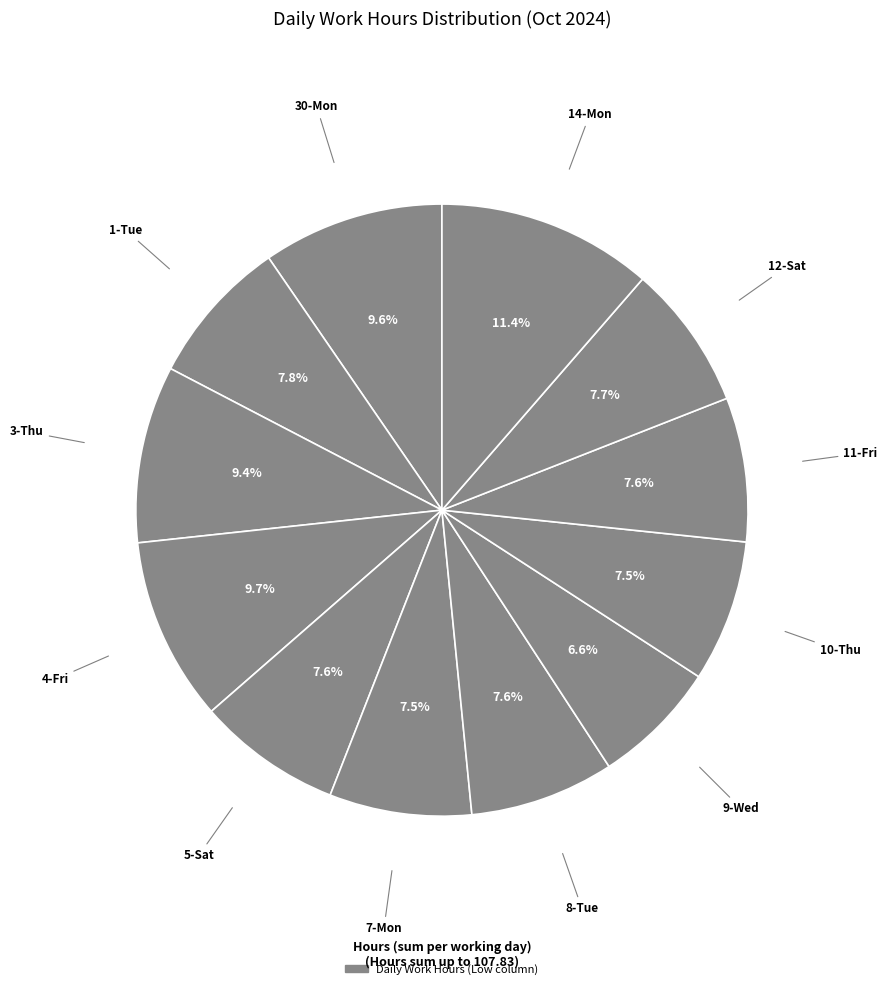

To the nearest percent, what is the difference between the largest and smallest slice percentages?

5%